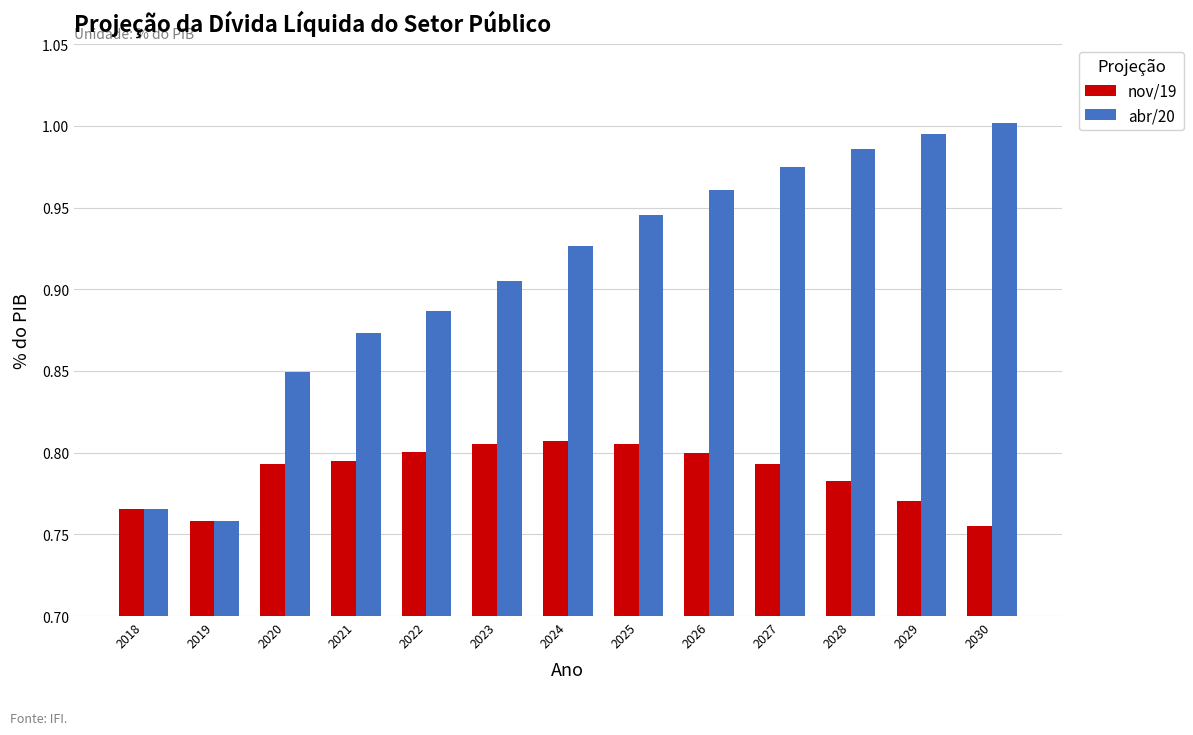

Which series changed the most between 2018 and 2024?

abr/20